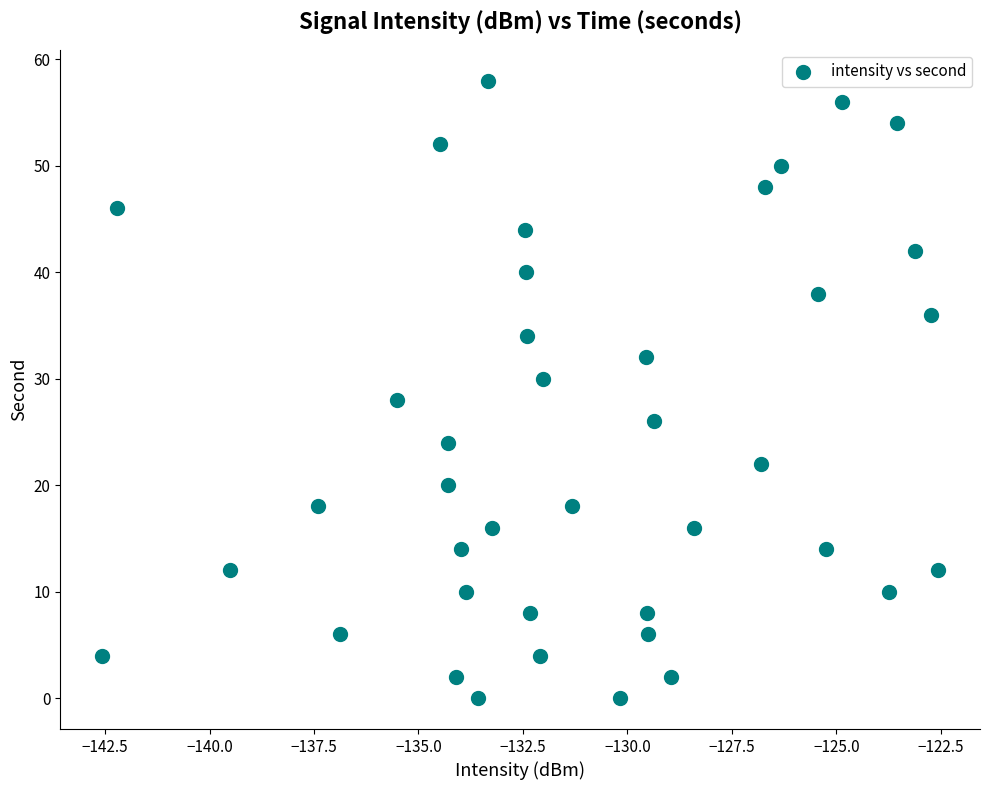

What is the range of Y values (max minus min)?

58